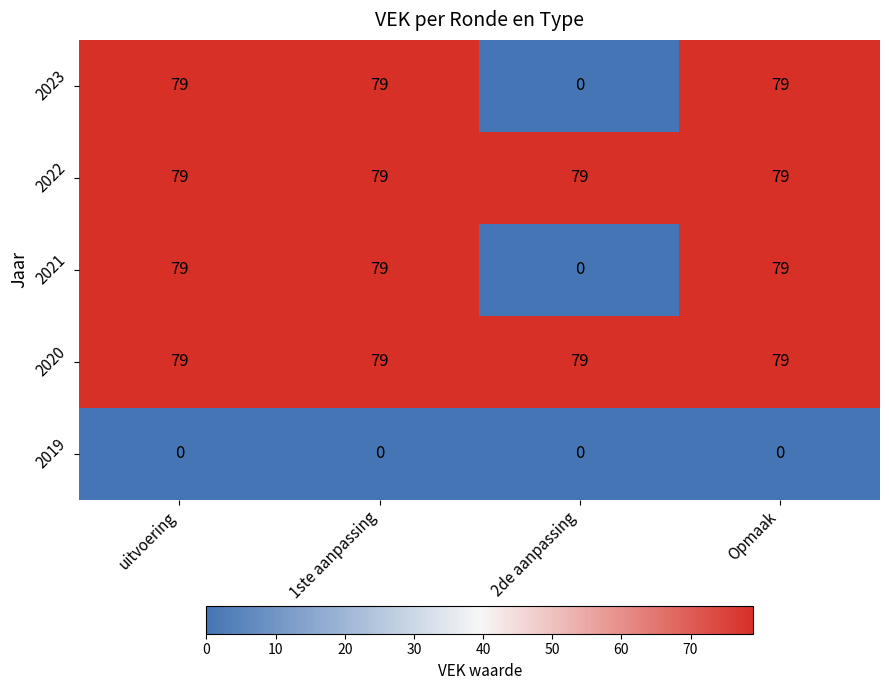

At how many categories does at least one series exceed 72?

4